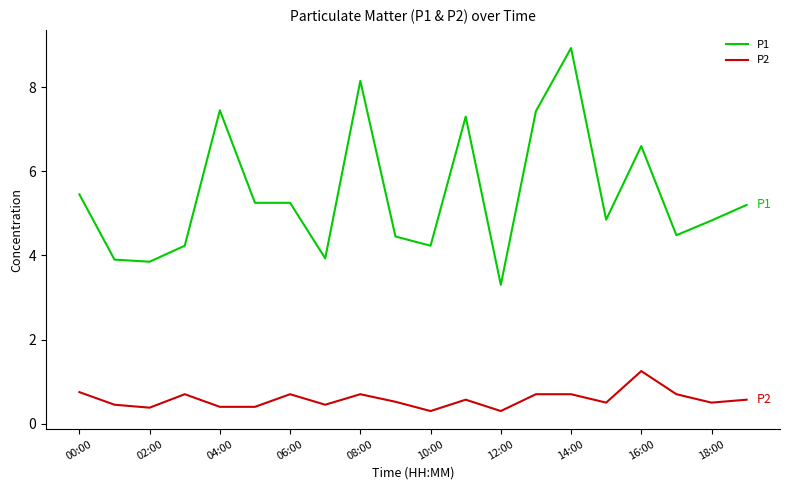

Which series has the largest range (max minus min)?

P1